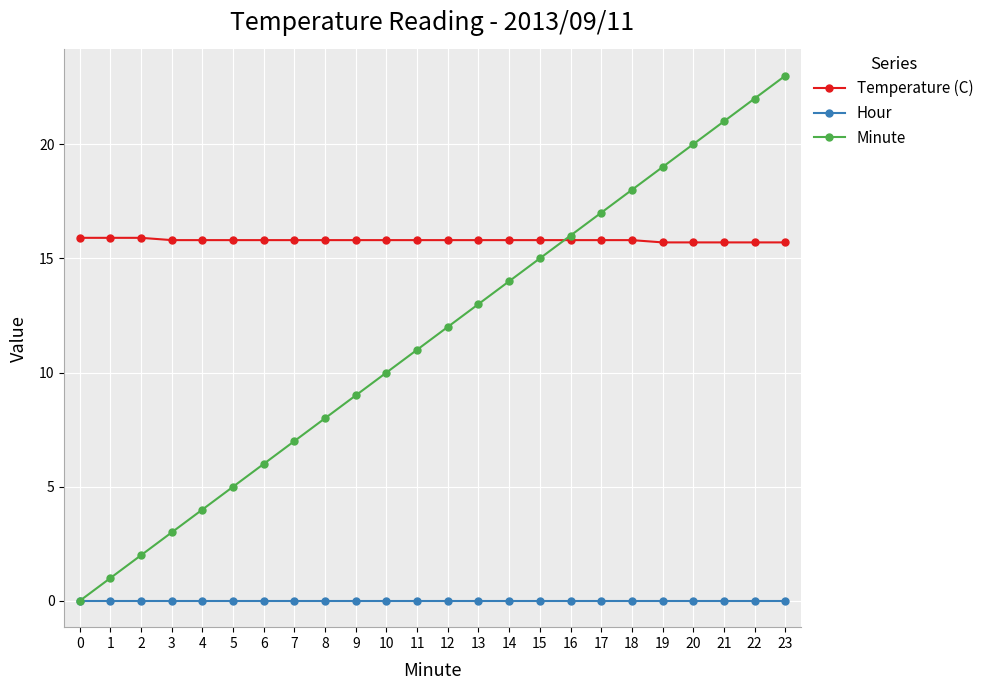

At which category does the chart reach its peak across all series?

23